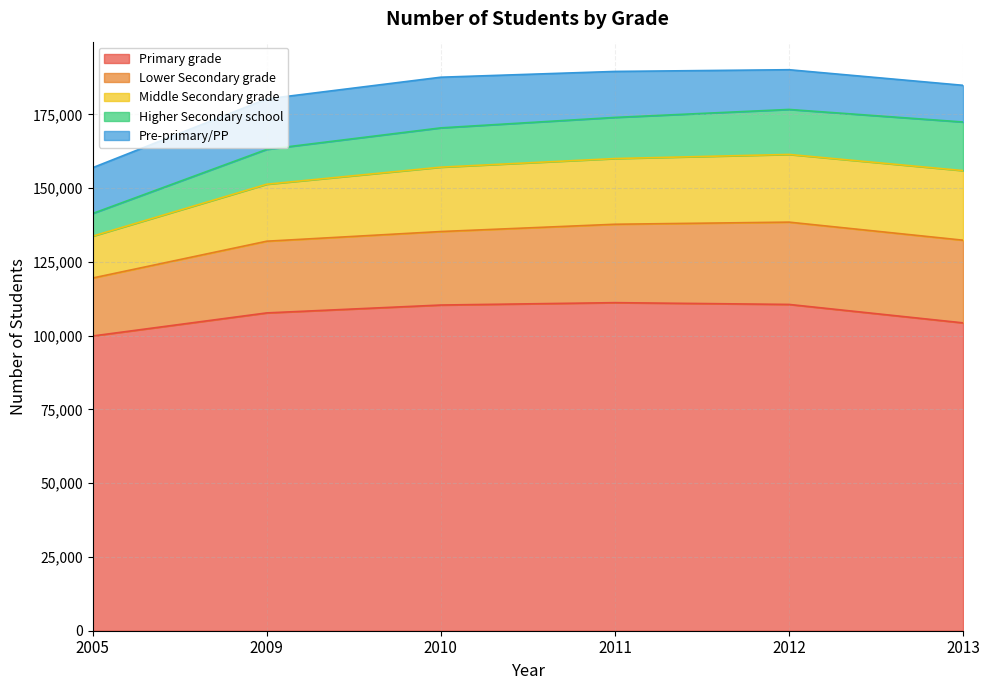

Reading left to right, what are all the values shown in this chart?

Primary grade: 2005=99874	2009=107700	2010=110369	2011=111173	2012=110575	2013=104323
Lower Secondary grade: 2005=19647	2009=24297	2010=24904	2011=26568	2012=27887	2013=28018
Middle Secondary grade: 2005=14183	2009=19308	2010=21818	2011=22266	2012=22941	2013=23581
Higher Secondary school: 2005=7684	2009=11815	2010=13314	2011=13940	2012=15244	2013=16469
Pre-primary/PP: 2005=15518	2009=17108	2010=17165	2011=15581	2012=13464	2013=12433